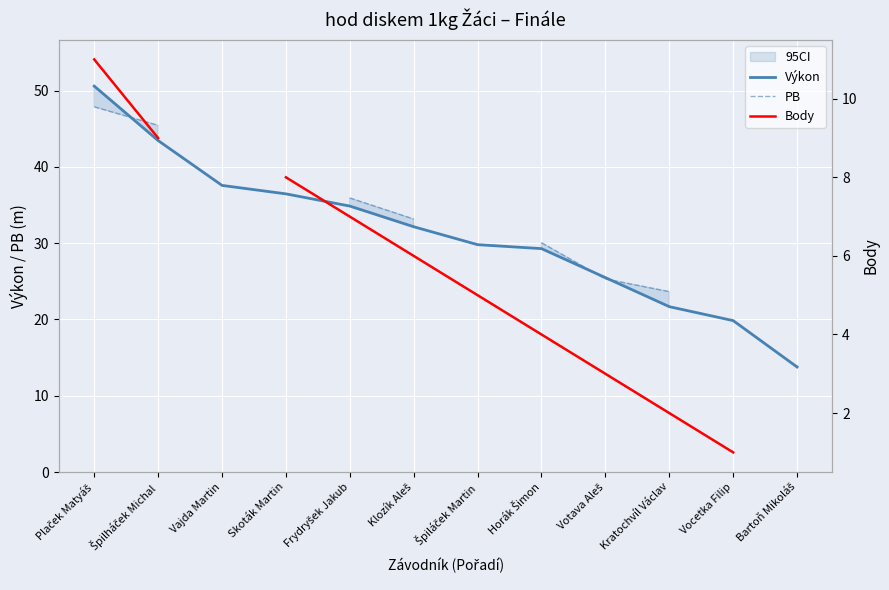

Which series has the largest total across all categories?

Výkon